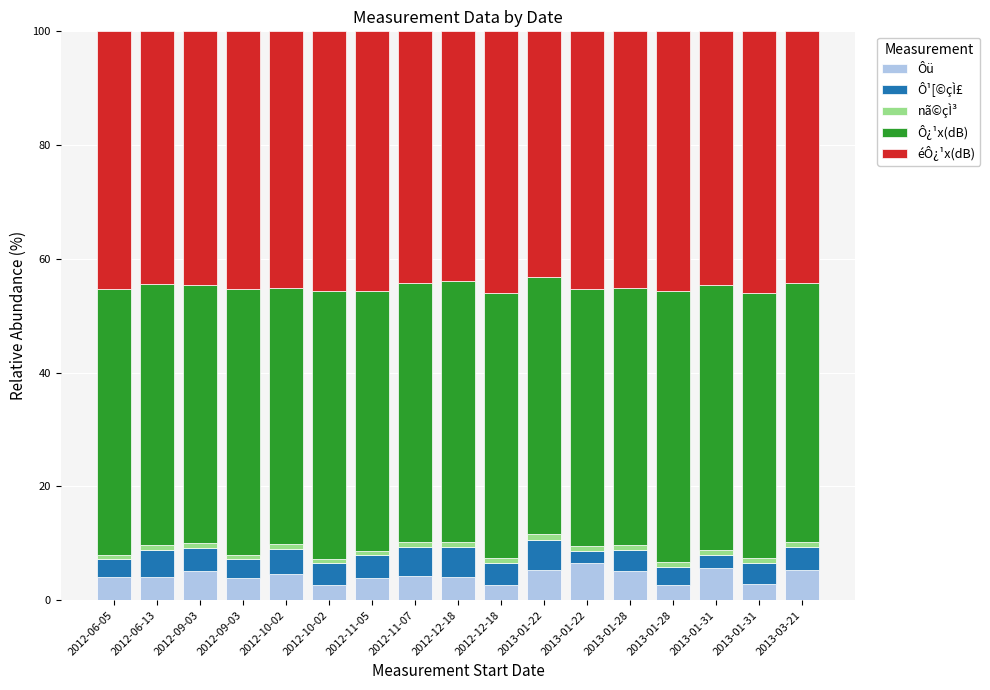

How many distinct data groups are displayed?

5